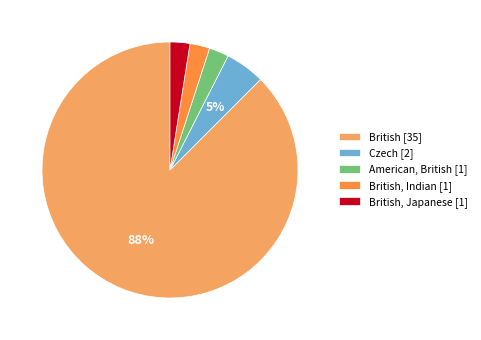

The British, Indian [1] slice represents 3% of the pie. True or false?

True